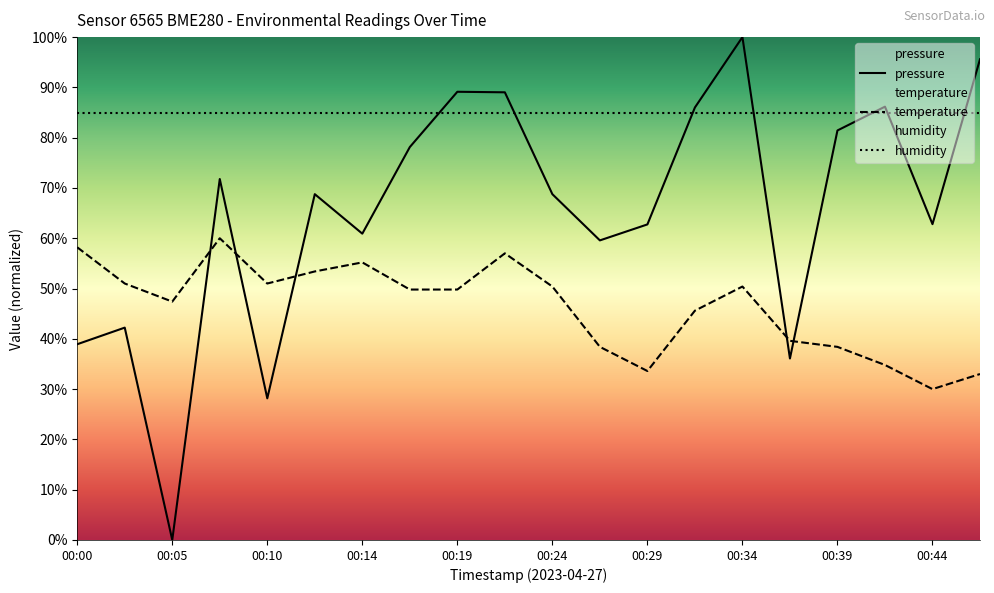

True or false: pressure has a value of 25.0 at 00:39.

False